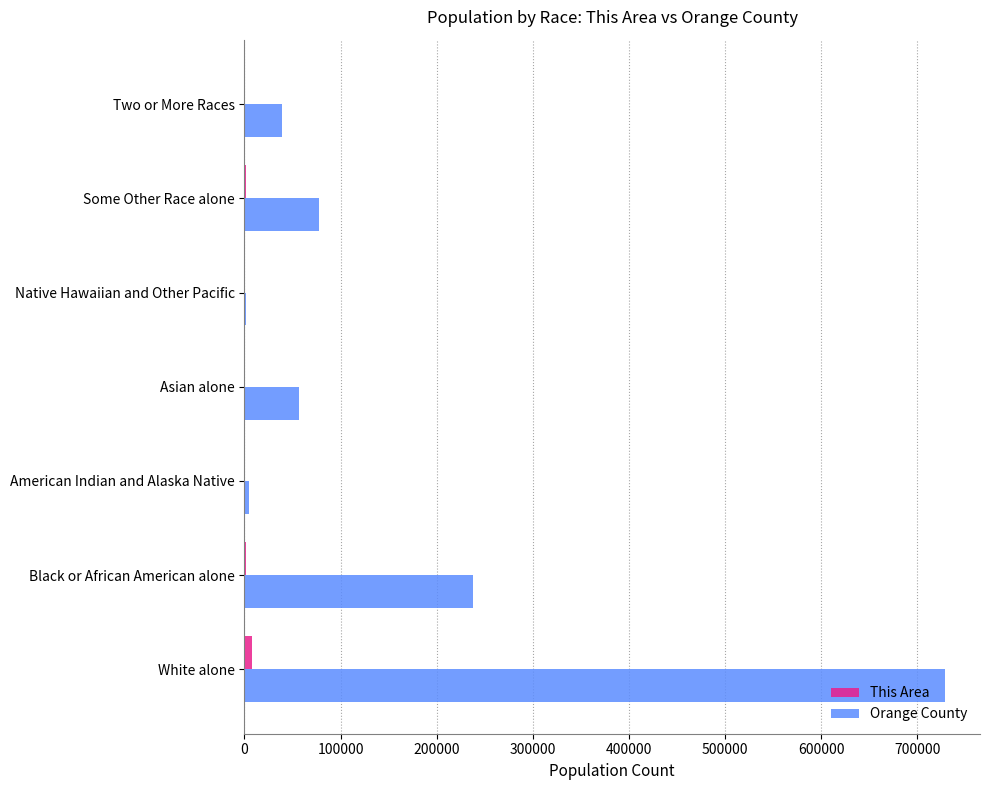

What is the sum of all This Area values?

12476